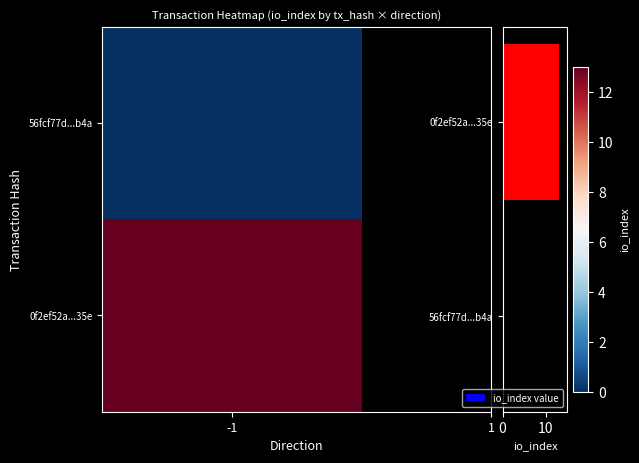

Which label corresponds to the largest value in the chart?

0f2ef52a...35e